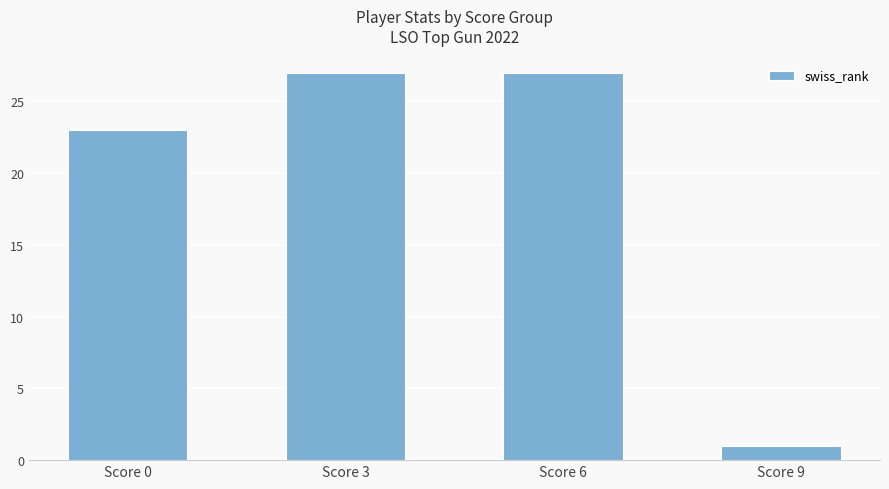

What is the difference between the maximum and minimum values?

26